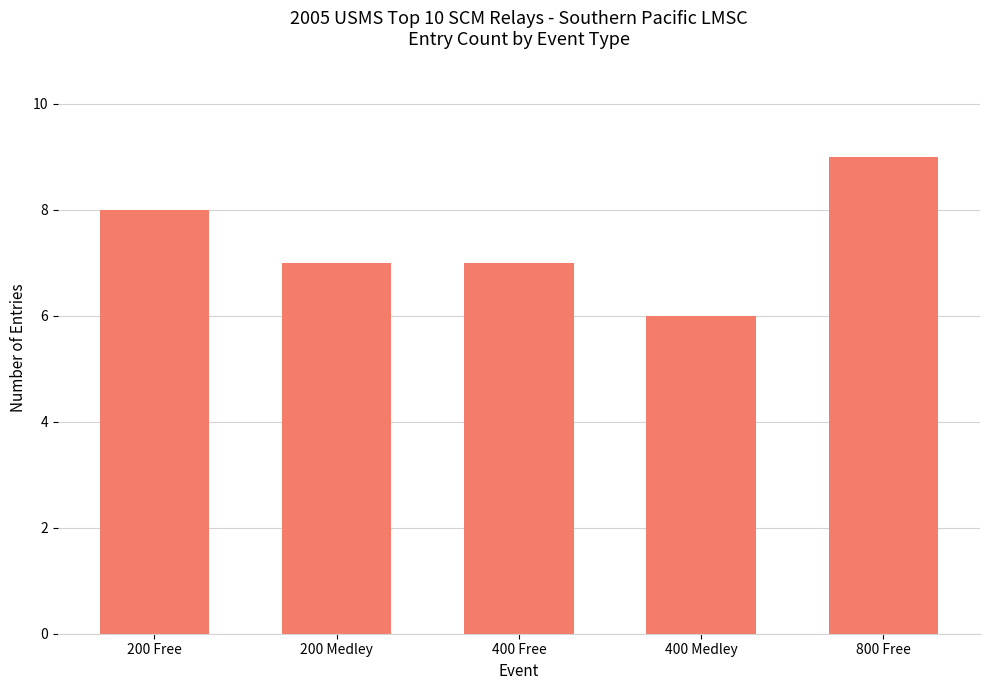

What value does the data have at 400 Free?

7